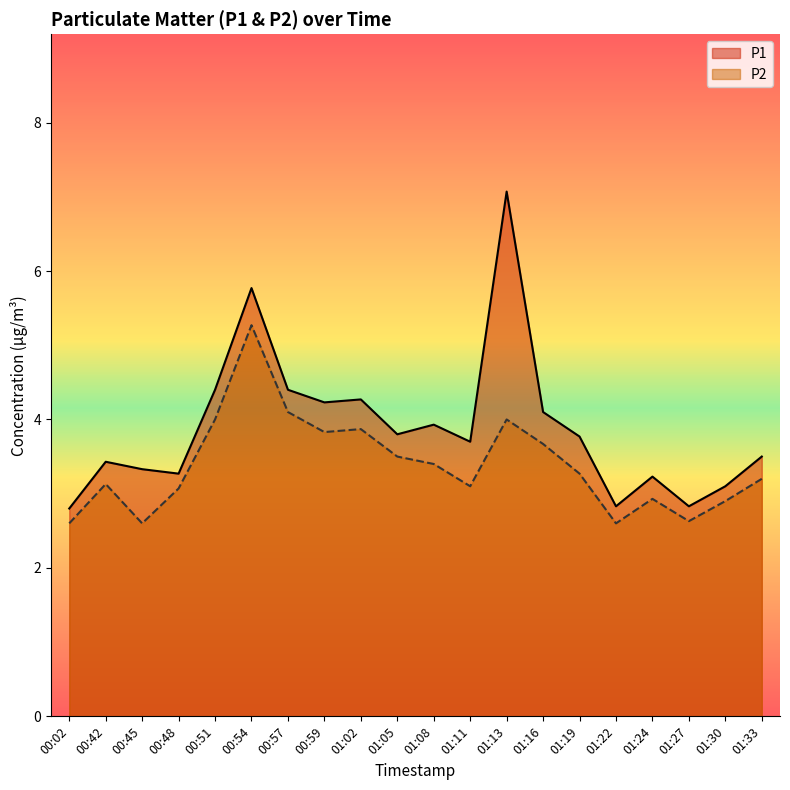

True or false: P1 has a value of 5.8 at 00:54.

True